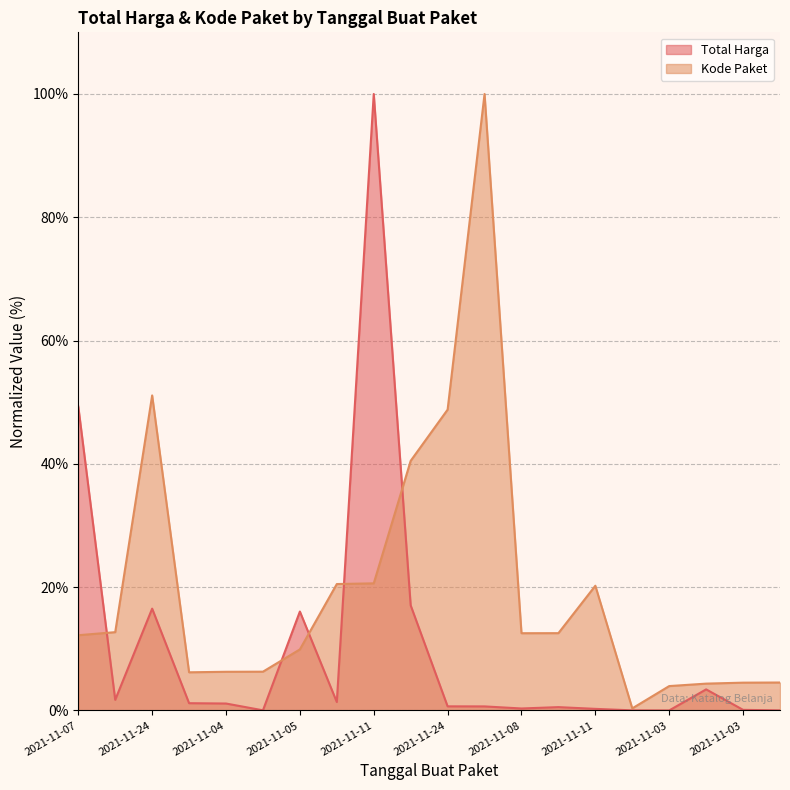

What is the label of the 3rd point from the left?

2021-11-24